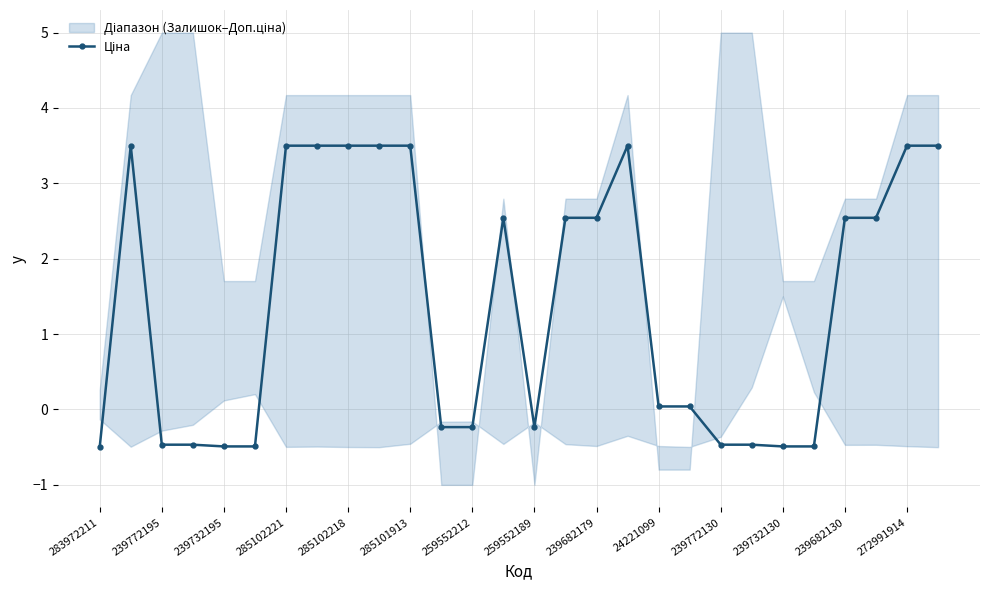

How many data points does each series have?

28